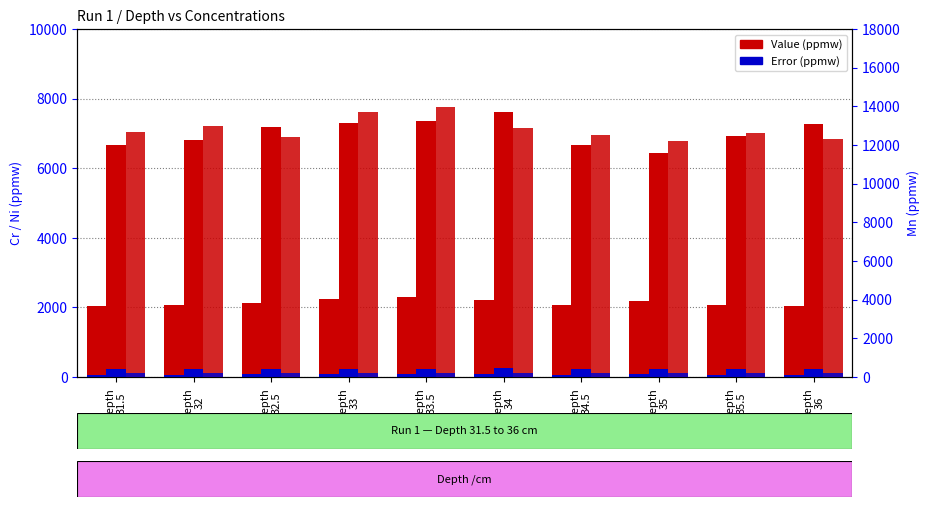

Are the bars grouped side by side (vs. stacked)?

Yes